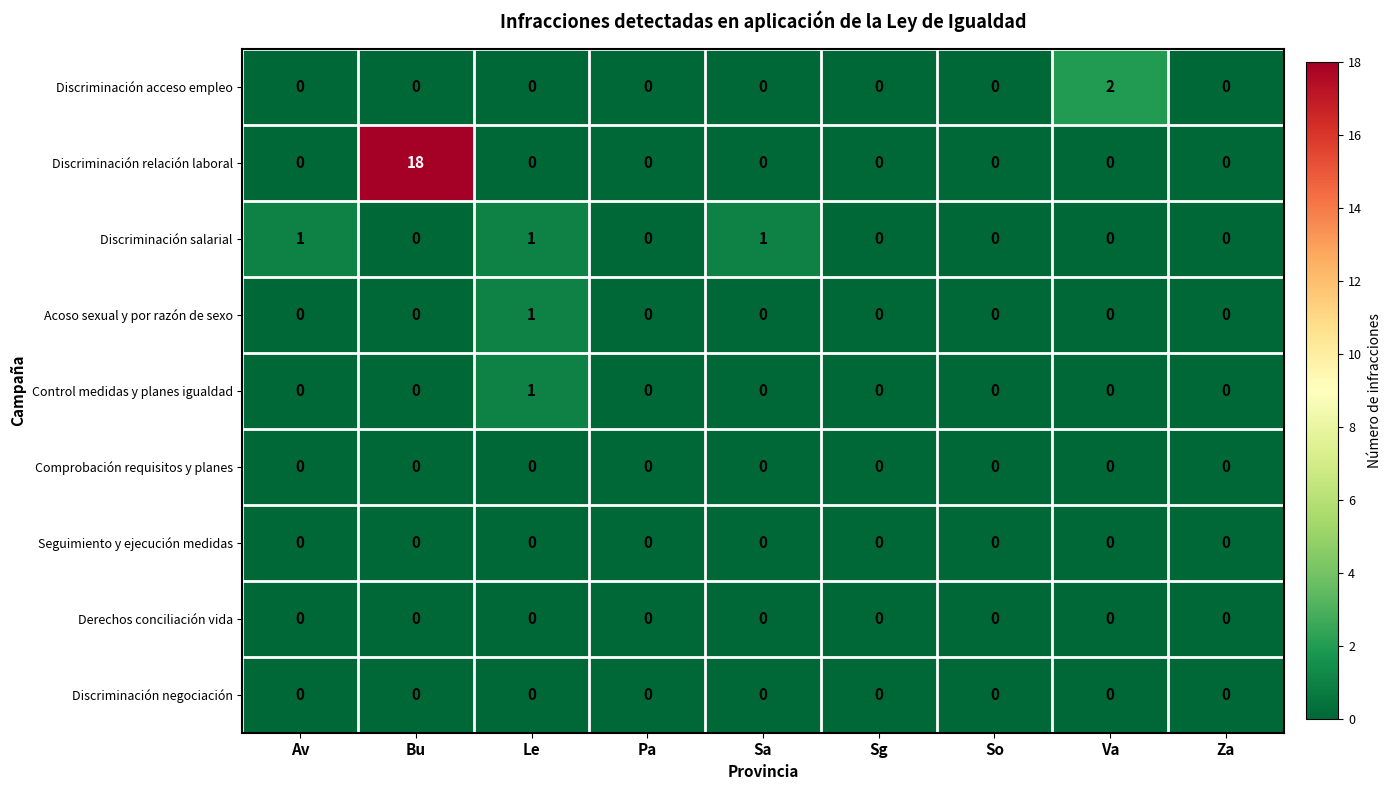

Count the number of categories in the chart.

9